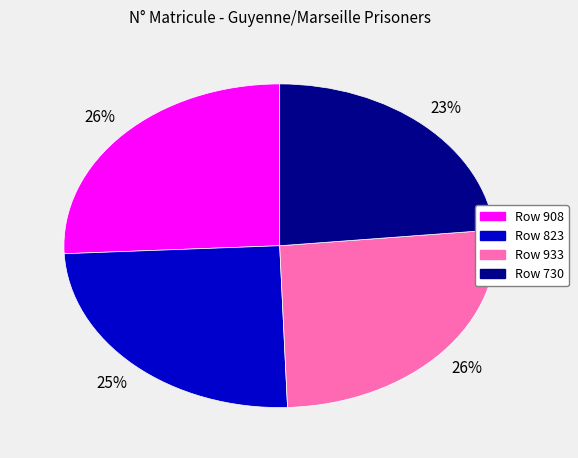

Does any single category account for the majority?

No